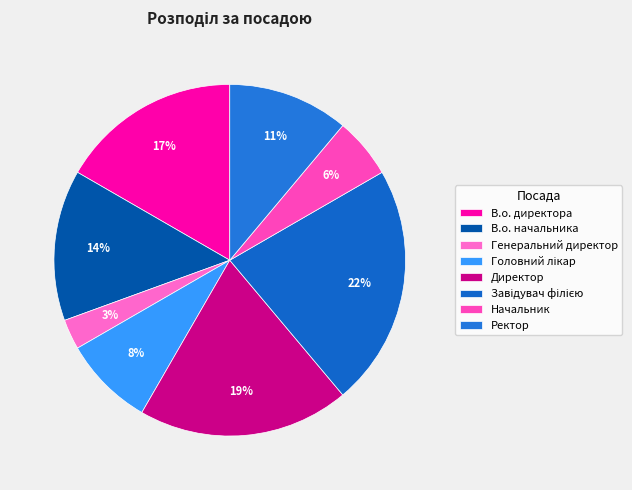

How many slices are in this pie chart?

8